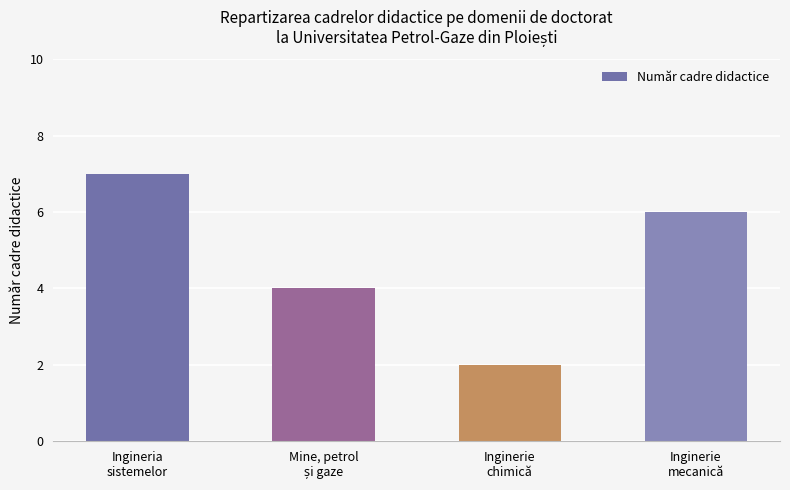

The chart shows a value of 6 at Inginerie
mecanică. True or false?

True